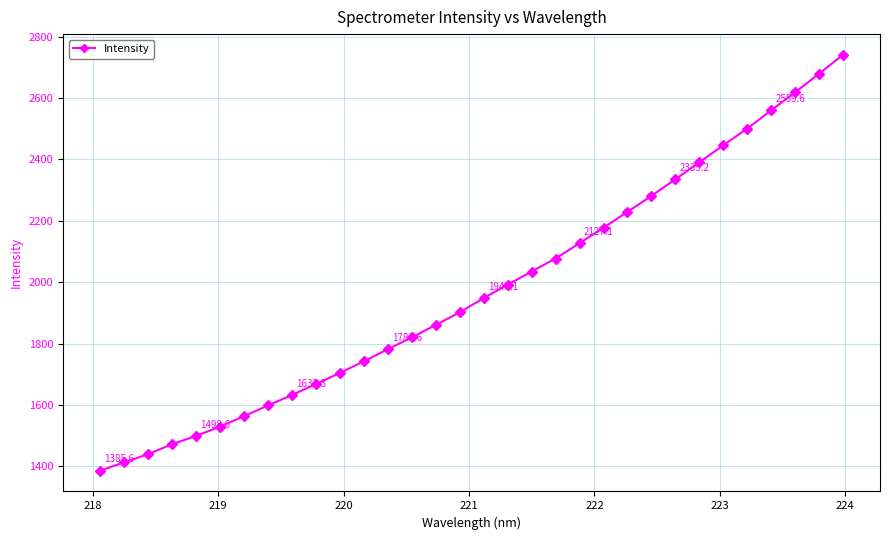

Does the chart display data point markers on the line(s)?

Yes